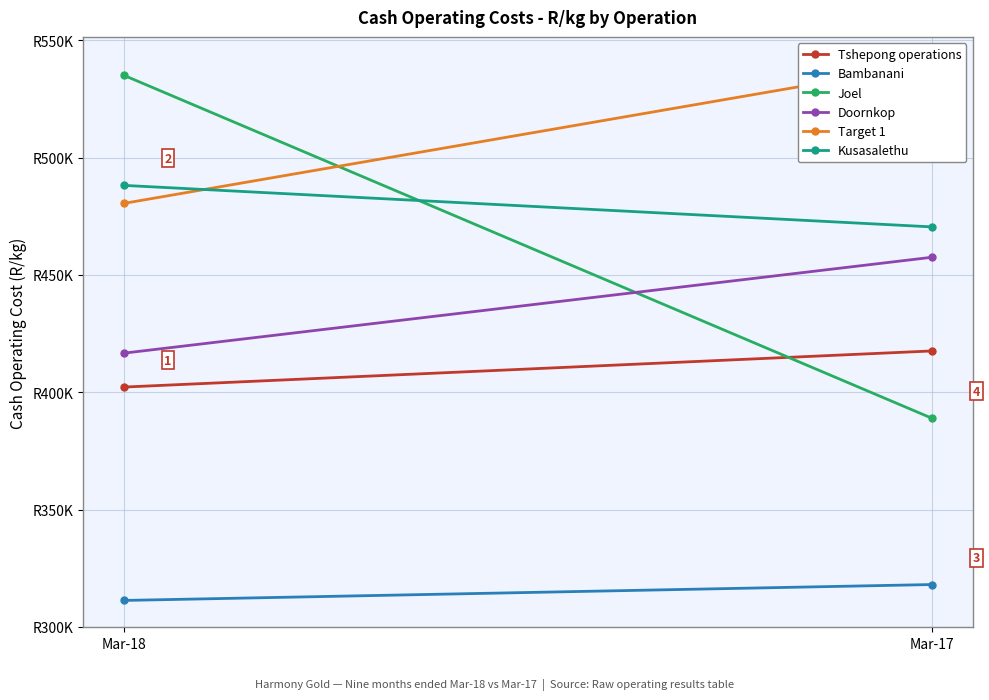

Which series has the largest range (max minus min)?

Joel